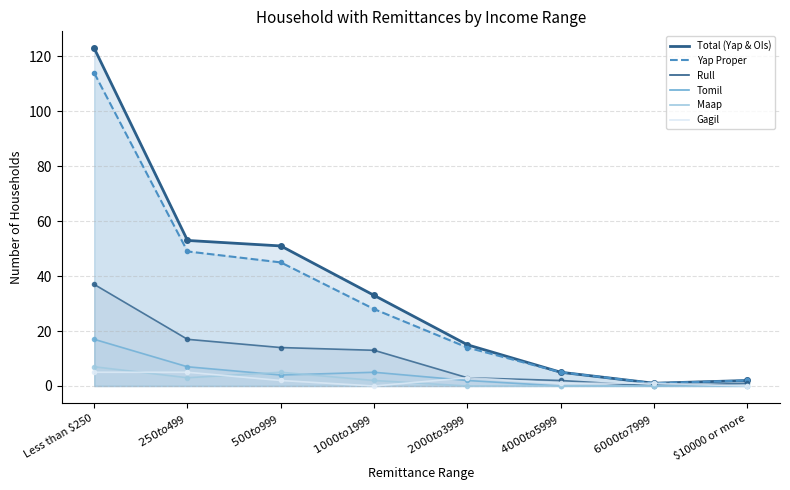

How many interior local peaks does the Maap series have?

1